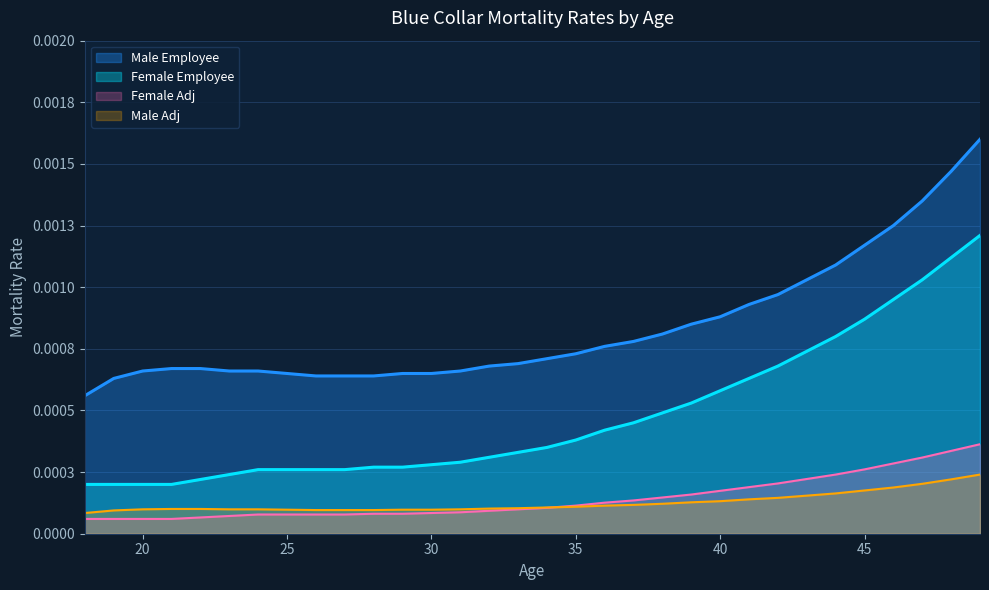

Which has a higher value, 19 or 43?

43